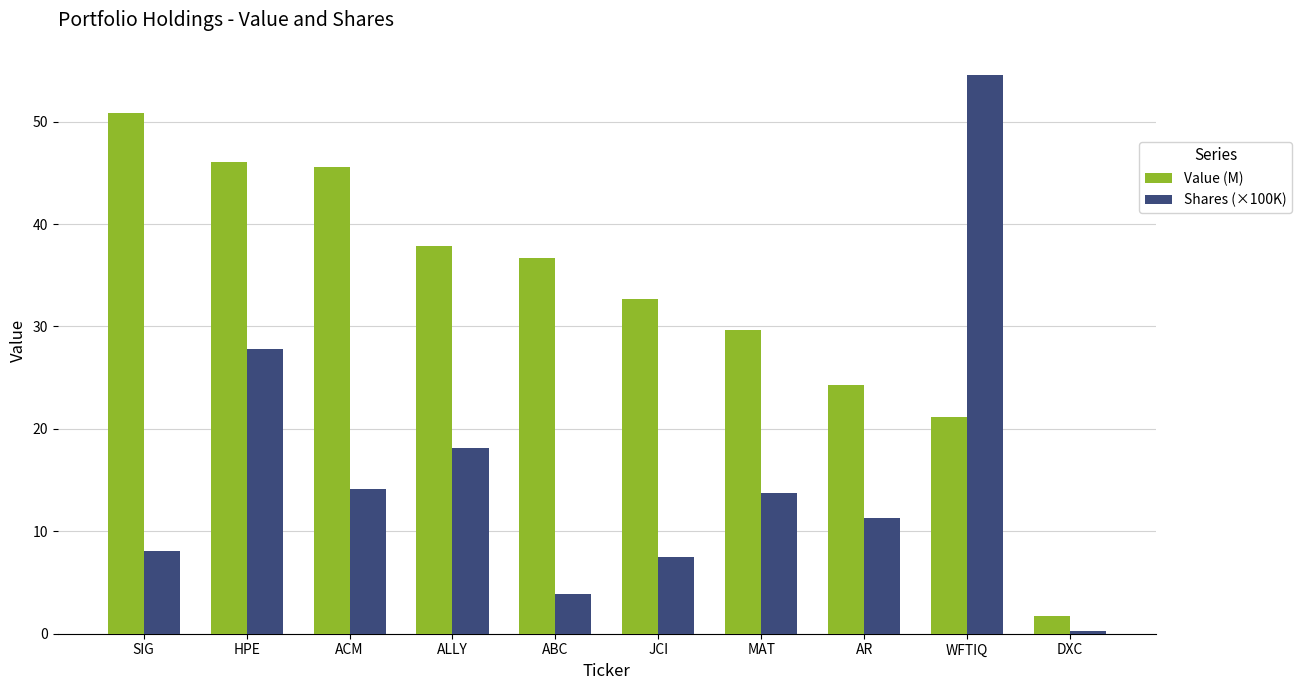

Reading right to left, transcribe all the data shown in this chart.

Value (M): DXC=1.7	WFTIQ=21.1	AR=24.3	MAT=29.6	JCI=32.6	ABC=36.7	ALLY=37.8	ACM=45.5	HPE=46.1	SIG=50.8
Shares (×100K): DXC=0.2	WFTIQ=54.6	AR=11.3	MAT=13.8	JCI=7.5	ABC=3.9	ALLY=18.1	ACM=14.1	HPE=27.8	SIG=8.0